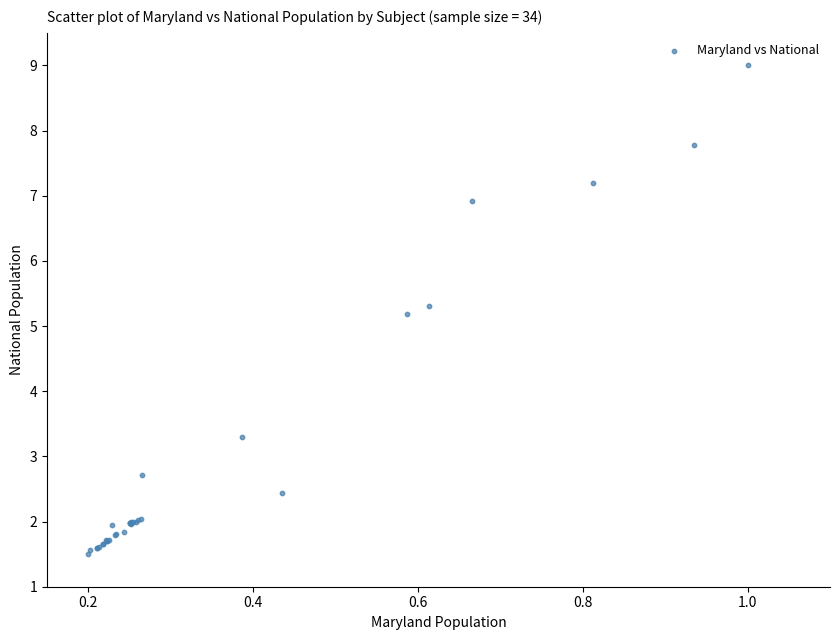

What Y value in the scatter plot is closest to 5?

5.2